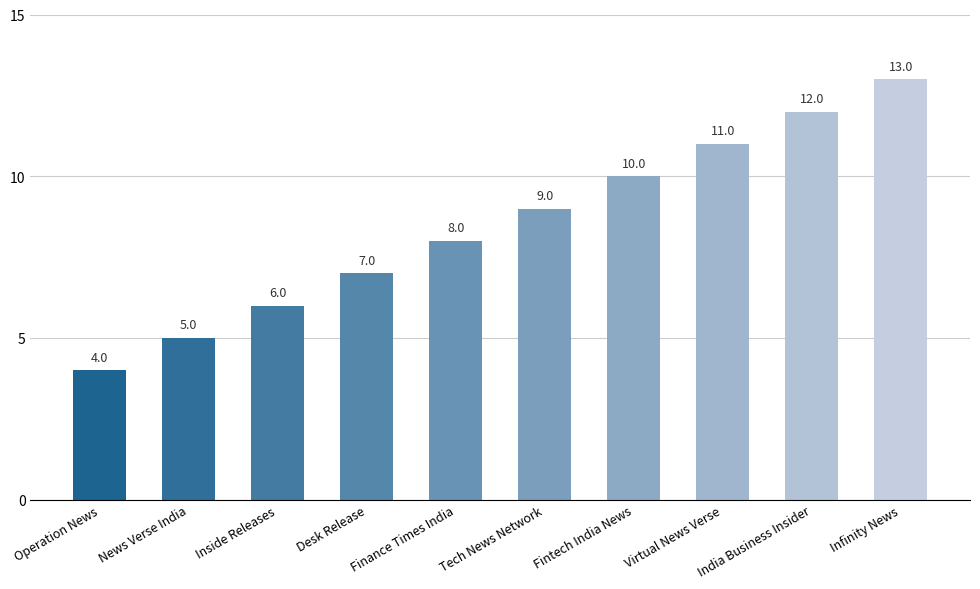

How many bars are there in total?

10